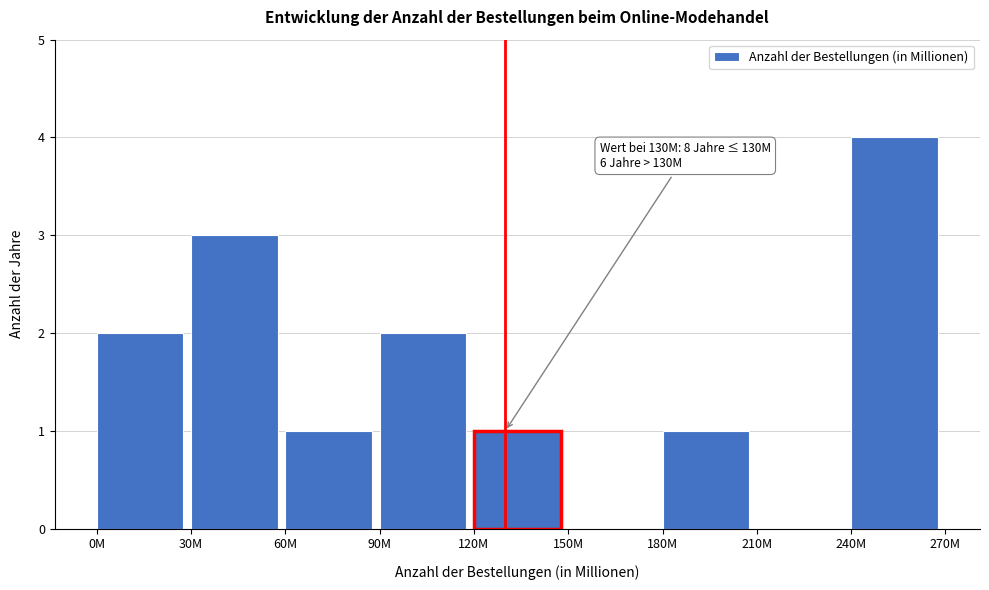

Reading left to right, list all the values displayed in this chart.

0M=2	30M=3	60M=1	90M=2	120M=1	150M=0	180M=1	210M=0	240M=4